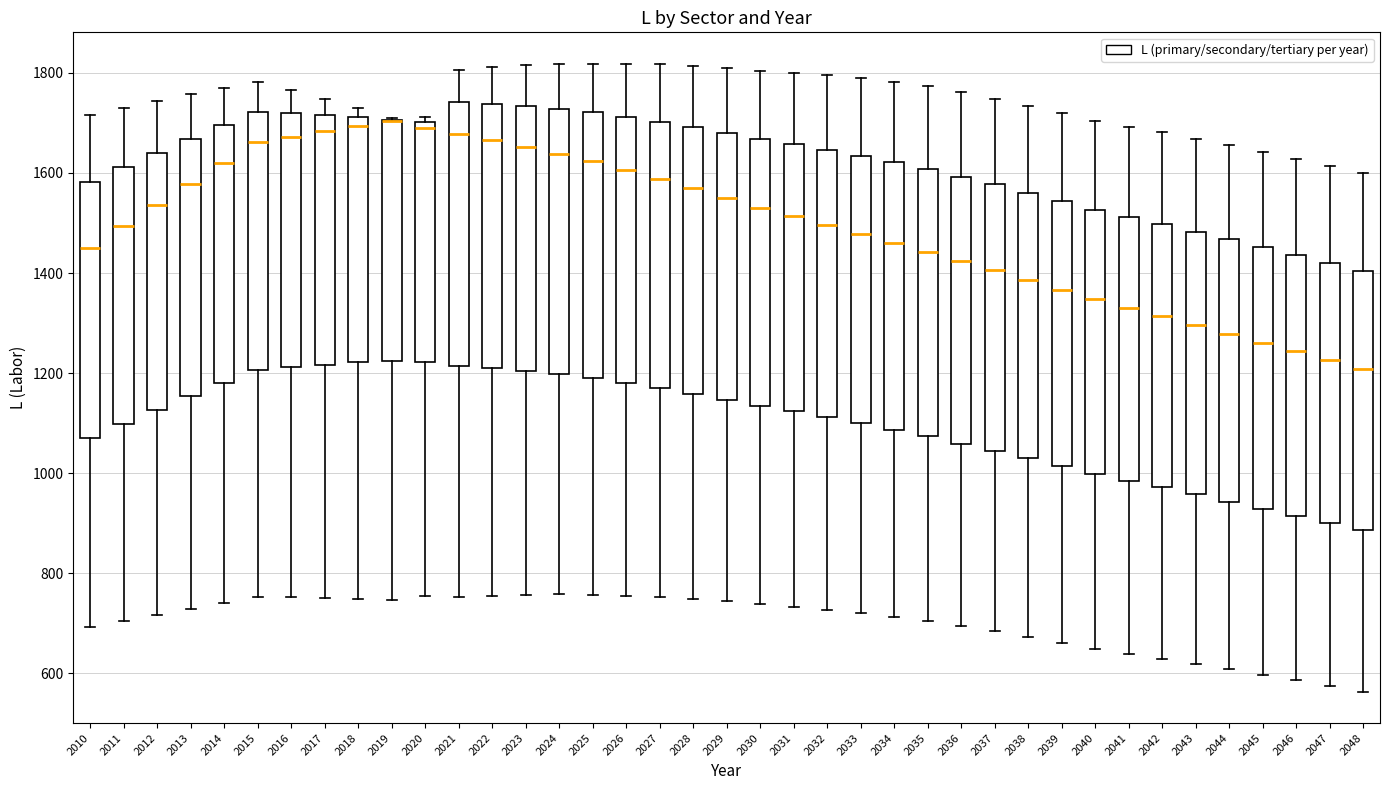

Reading left to right, transcribe this box plot: for each box, give where its median line is, the range the box spans, and where its two whiskers end, as read against the y-axis. The values are not printed on the chart, so give them approximately, as read against the axis.

2010: median 1460, box 1080 to 1580, whiskers 700 to 1720
2011: median 1500, box 1100 to 1620, whiskers 700 to 1720
2012: median 1540, box 1120 to 1640, whiskers 720 to 1740
2013: median 1580, box 1160 to 1660, whiskers 720 to 1760
2014: median 1620, box 1180 to 1700, whiskers 740 to 1760
2015: median 1660, box 1200 to 1720, whiskers 760 to 1780
2016: median 1680, box 1220 to 1720, whiskers 760 to 1760
2017: median 1680, box 1220 to 1720, whiskers 760 to 1740
2018: median 1700, box 1220 to 1720, whiskers 740 to 1720 (just above the box's upper edge)
2019: median 1700 (drawn on the box's upper edge), box 1220 to 1700, whiskers 740 to 1700
2020: median 1700 (just below the box's upper edge), box 1220 to 1700, whiskers 760 to 1720
2021: median 1680, box 1220 to 1740, whiskers 760 to 1800
2022: median 1660, box 1220 to 1740, whiskers 760 to 1820
2023: median 1660, box 1200 to 1740, whiskers 760 to 1820
2024: median 1640, box 1200 to 1720, whiskers 760 to 1820
2025: median 1620, box 1200 to 1720, whiskers 760 to 1820
2026: median 1600, box 1180 to 1720, whiskers 760 to 1820
2027: median 1580, box 1180 to 1700, whiskers 760 to 1820
2028: median 1560, box 1160 to 1700, whiskers 740 to 1820
2029: median 1540, box 1140 to 1680, whiskers 740 to 1800
2030: median 1540, box 1140 to 1660, whiskers 740 to 1800
2031: median 1520, box 1120 to 1660, whiskers 740 to 1800
2032: median 1500, box 1120 to 1640, whiskers 720 to 1800
2033: median 1480, box 1100 to 1640, whiskers 720 to 1780
2034: median 1460, box 1080 to 1620, whiskers 720 to 1780
2035: median 1440, box 1080 to 1600, whiskers 700 to 1780
2036: median 1420, box 1060 to 1600, whiskers 700 to 1760
2037: median 1400, box 1040 to 1580, whiskers 680 to 1740
2038: median 1380, box 1020 to 1560, whiskers 680 to 1740
2039: median 1360, box 1020 to 1540, whiskers 660 to 1720
2040: median 1340, box 1000 to 1520, whiskers 640 to 1700
2041: median 1340, box 980 to 1520, whiskers 640 to 1700
2042: median 1320, box 980 to 1500, whiskers 620 to 1680
2043: median 1300, box 960 to 1480, whiskers 620 to 1660
2044: median 1280, box 940 to 1460, whiskers 600 to 1660
2045: median 1260, box 920 to 1460, whiskers 600 to 1640
2046: median 1240, box 920 to 1440, whiskers 580 to 1620
2047: median 1220, box 900 to 1420, whiskers 580 to 1620
2048: median 1200, box 880 to 1400, whiskers 560 to 1600